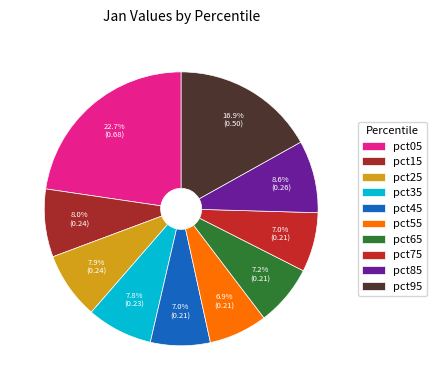

Count the number of slices in the pie.

10